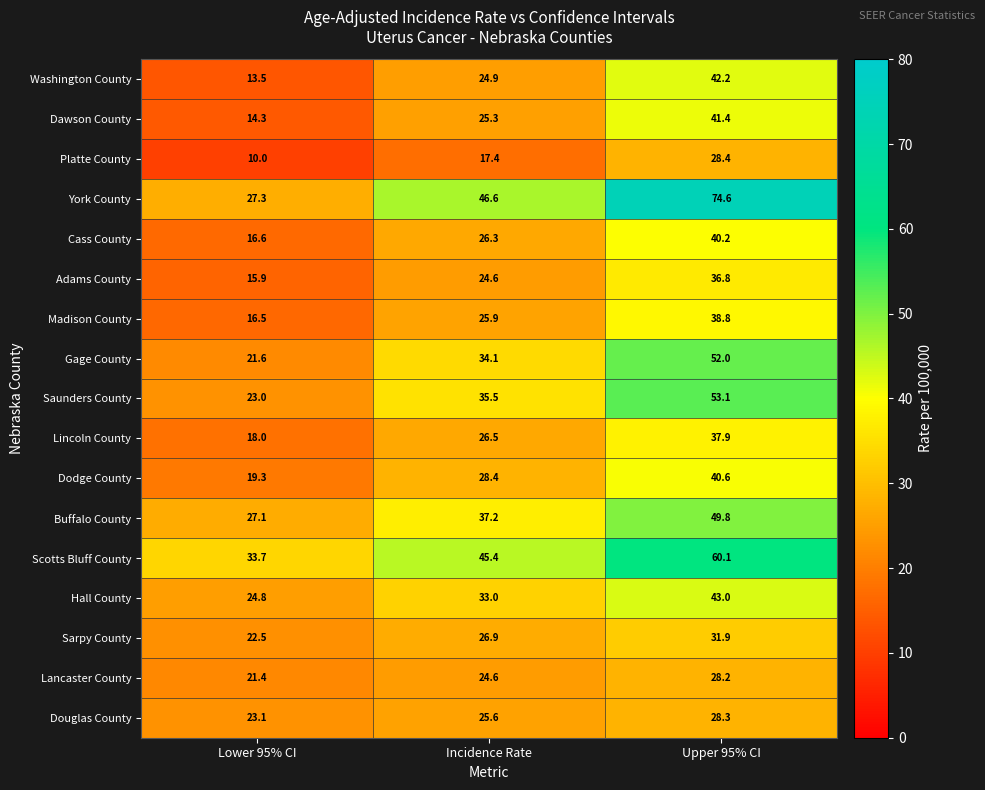

Rank the series by their maximum value, from lowest to highest.

Lancaster County, Douglas County, Platte County, Sarpy County, Adams County, Lincoln County, Madison County, Cass County, Dodge County, Dawson County, Washington County, Hall County, Buffalo County, Gage County, Saunders County, Scotts Bluff County, York County